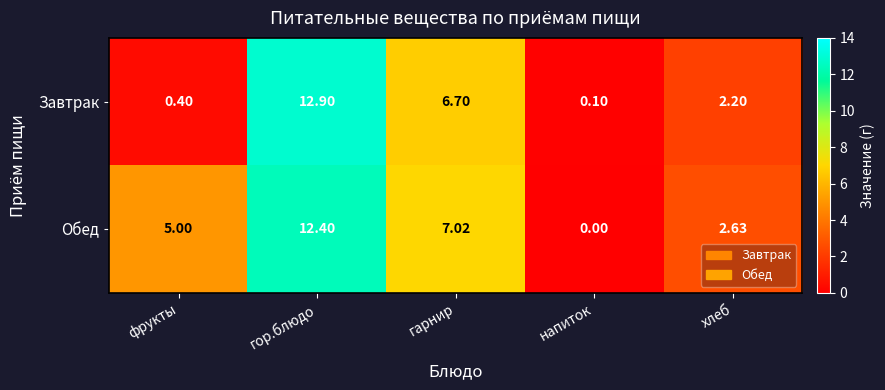

Which label corresponds to the largest value in the chart?

гор.блюдо